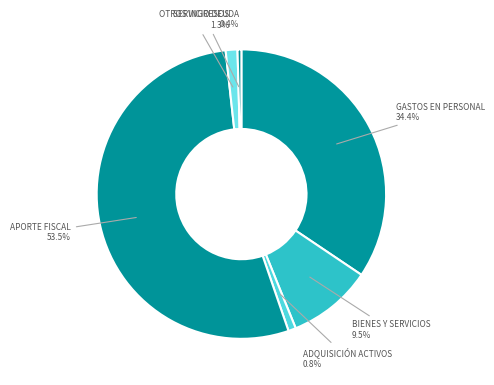

Count the number of slices in the pie.

6